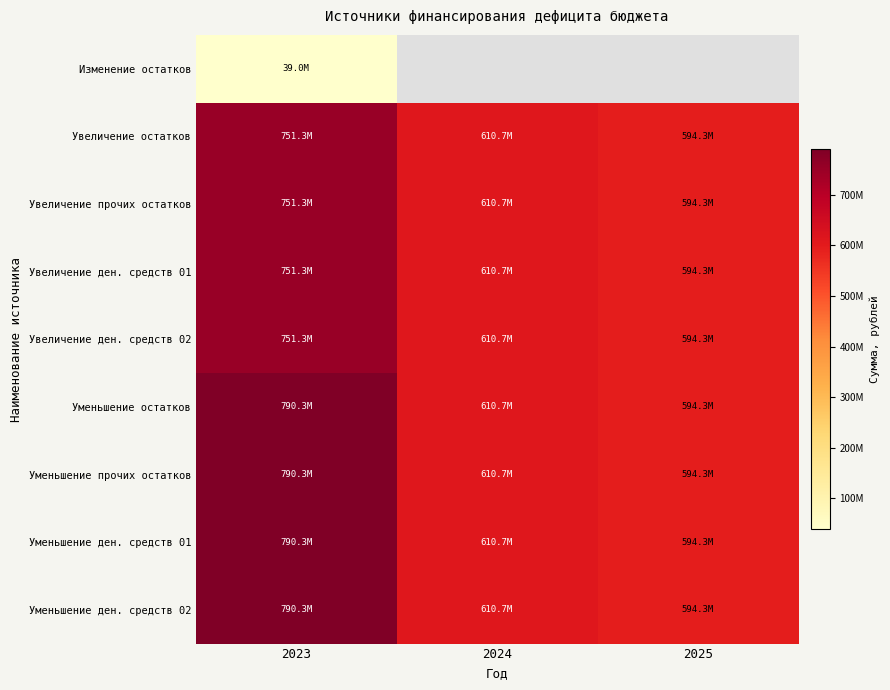

What is the maximum value for Увеличение ден. средств 01?

751303803.6